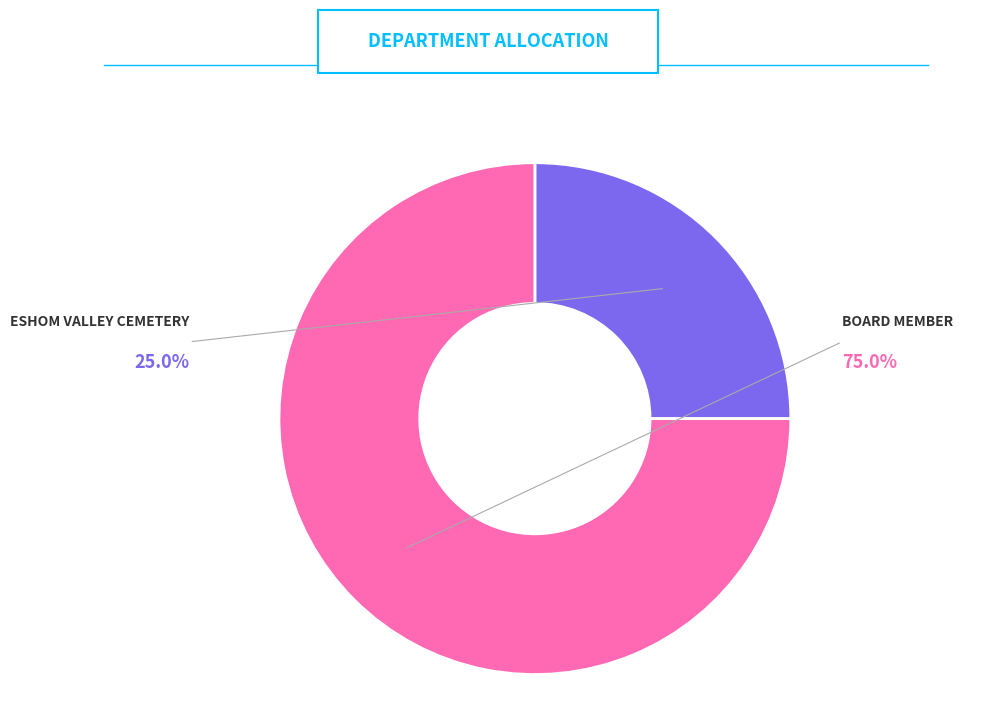

How many segments does this pie chart have?

2